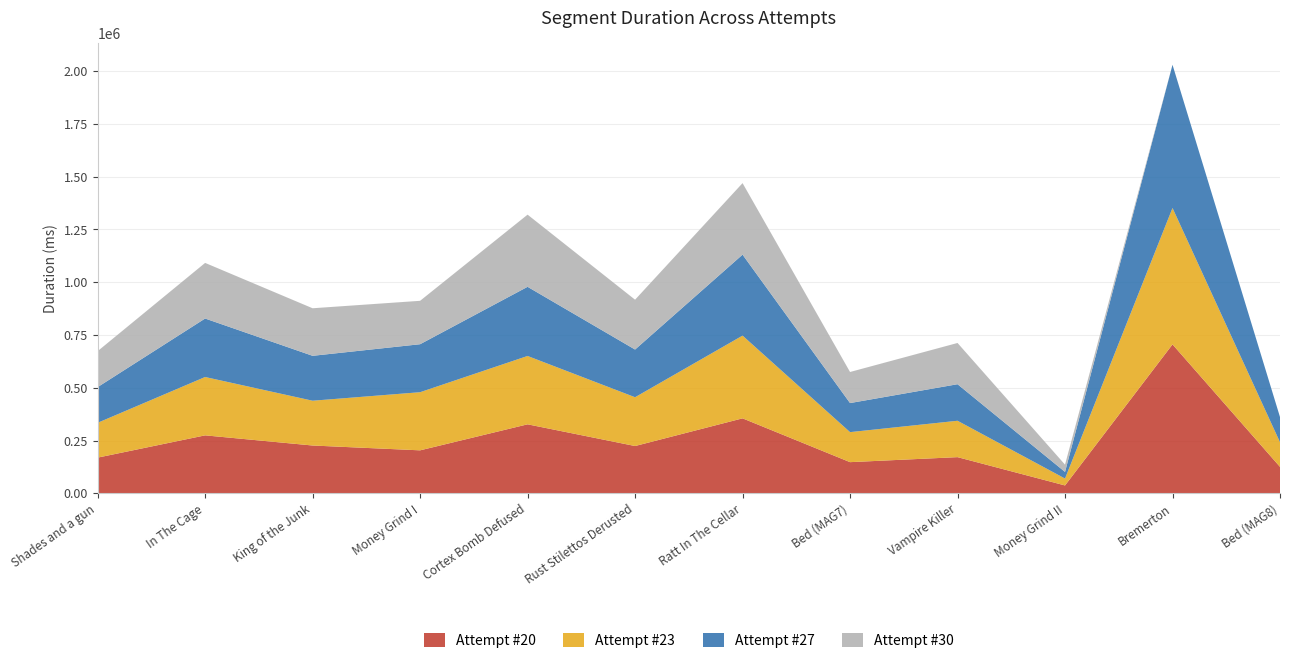

Reading right to left, list all the values displayed in this chart.

Attempt #20: Bed (MAG8)=125487	Bremerton=705501	Money Grind II=37480	Vampire Killer=171533	Bed (MAG7)=147805	Ratt In The Cellar=355266	Rust Stilettos Derusted=224202	Cortex Bomb Defused=326973	Money Grind I=203754	King of the Junk=226626	In The Cage=274726	Shades and a gun=169243
Attempt #23: Bed (MAG8)=116719	Bremerton=646016	Money Grind II=32650	Vampire Killer=172298	Bed (MAG7)=142220	Ratt In The Cellar=391857	Rust Stilettos Derusted=231065	Cortex Bomb Defused=323701	Money Grind I=275342	King of the Junk=212126	In The Cage=276368	Shades and a gun=164923
Attempt #27: Bed (MAG8)=119302	Bremerton=678183	Money Grind II=31401	Vampire Killer=173098	Bed (MAG7)=137610	Ratt In The Cellar=383468	Rust Stilettos Derusted=225865	Cortex Bomb Defused=327571	Money Grind I=227244	King of the Junk=212657	In The Cage=276986	Shades and a gun=169025
Attempt #30: Bed (MAG8)=0	Bremerton=0	Money Grind II=34485	Vampire Killer=195322	Bed (MAG7)=147189	Ratt In The Cellar=338734	Rust Stilettos Derusted=236057	Cortex Bomb Defused=341760	Money Grind I=205613	King of the Junk=225246	In The Cage=263379	Shades and a gun=170272